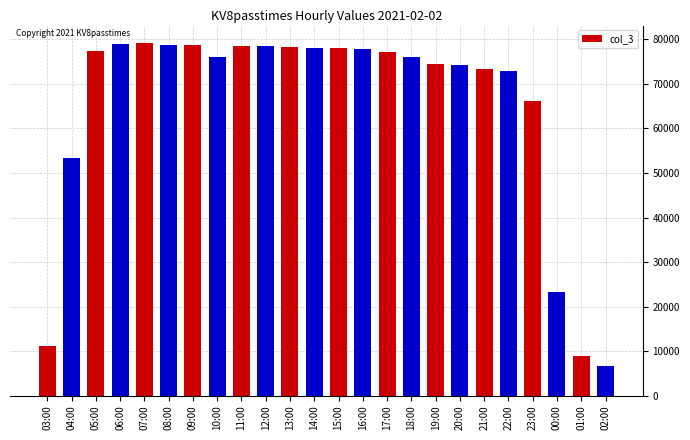

At which label does the data first exceed 77240?

05:00